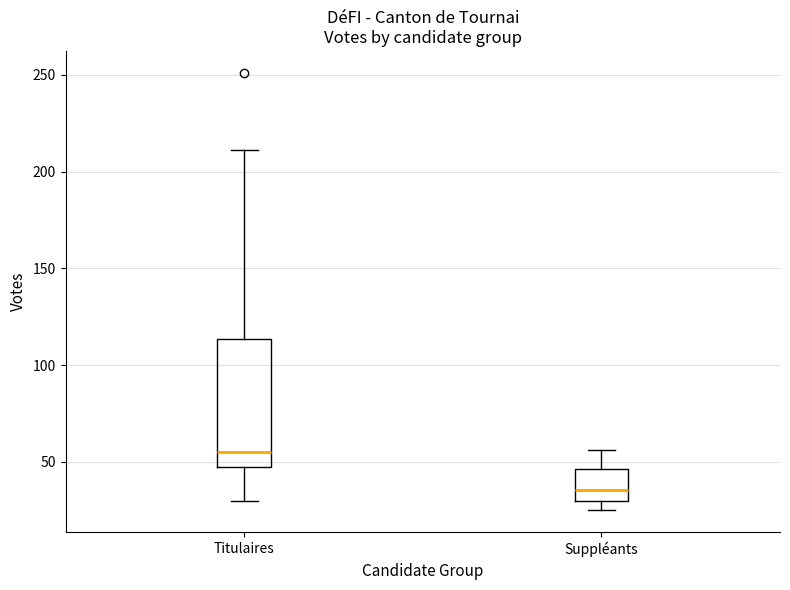

Where does the lower whisker of the box for Titulaires end on the y-axis? The values are not printed on the chart, so give them approximately, as read against the axis.

30